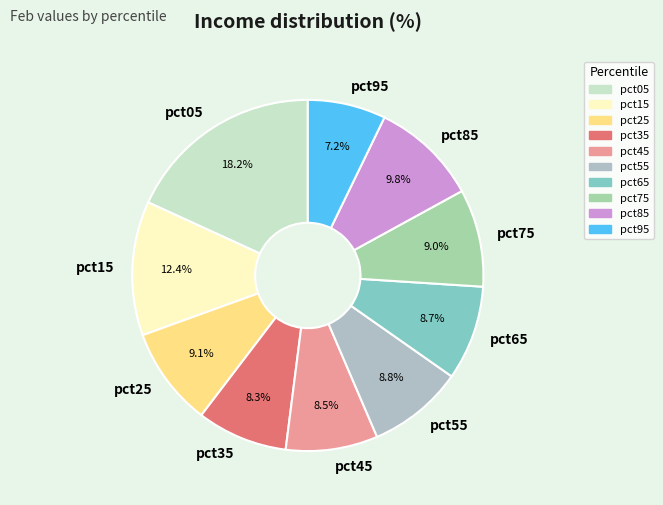

What is the largest slice in the pie chart?

pct05